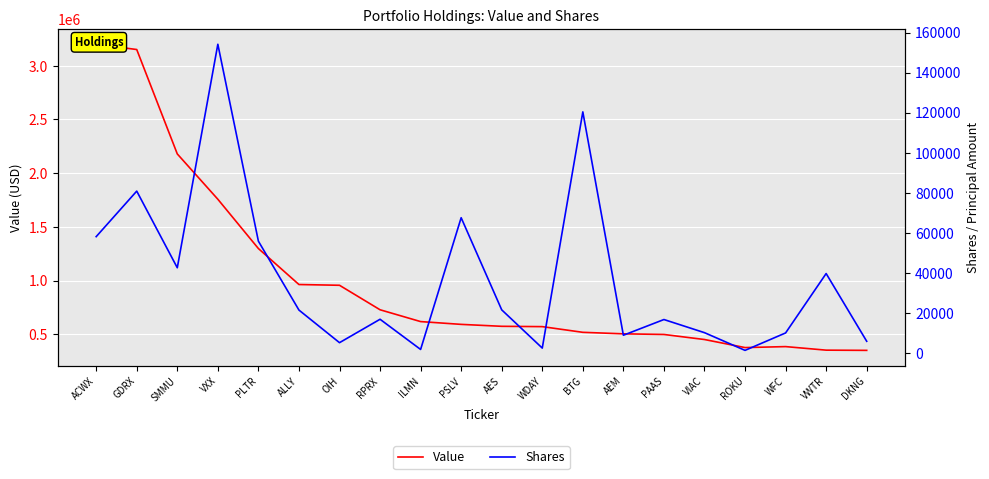

What is the sum of all Value values?

20021000